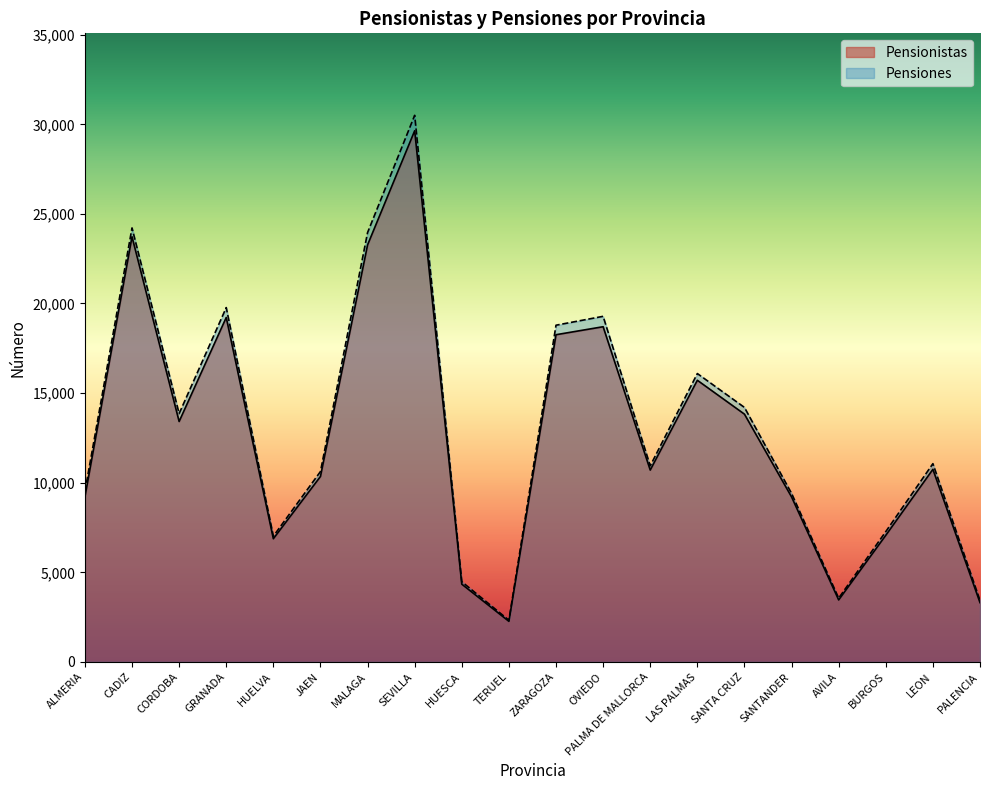

Reading right to left, transcribe all the data shown in this chart.

Pensionistas: PALENCIA=3307	LEON=10746	BURGOS=7064	AVILA=3458	SANTANDER=9205	SANTA CRUZ=13825	LAS PALMAS=15716	PALMA DE MALLORCA=10705	OVIEDO=18704	ZARAGOZA=18258	TERUEL=2263	HUESCA=4337	SEVILLA=29640	MALAGA=23269	JAEN=10347	HUELVA=6873	GRANADA=19220	CORDOBA=13416	CADIZ=23723	ALMERIA=9201
Pensiones: PALENCIA=3431	LEON=11062	BURGOS=7271	AVILA=3557	SANTANDER=9404	SANTA CRUZ=14200	LAS PALMAS=16091	PALMA DE MALLORCA=10942	OVIEDO=19284	ZARAGOZA=18788	TERUEL=2326	HUESCA=4475	SEVILLA=30501	MALAGA=23958	JAEN=10622	HUELVA=7014	GRANADA=19772	CORDOBA=13855	CADIZ=24218	ALMERIA=9506